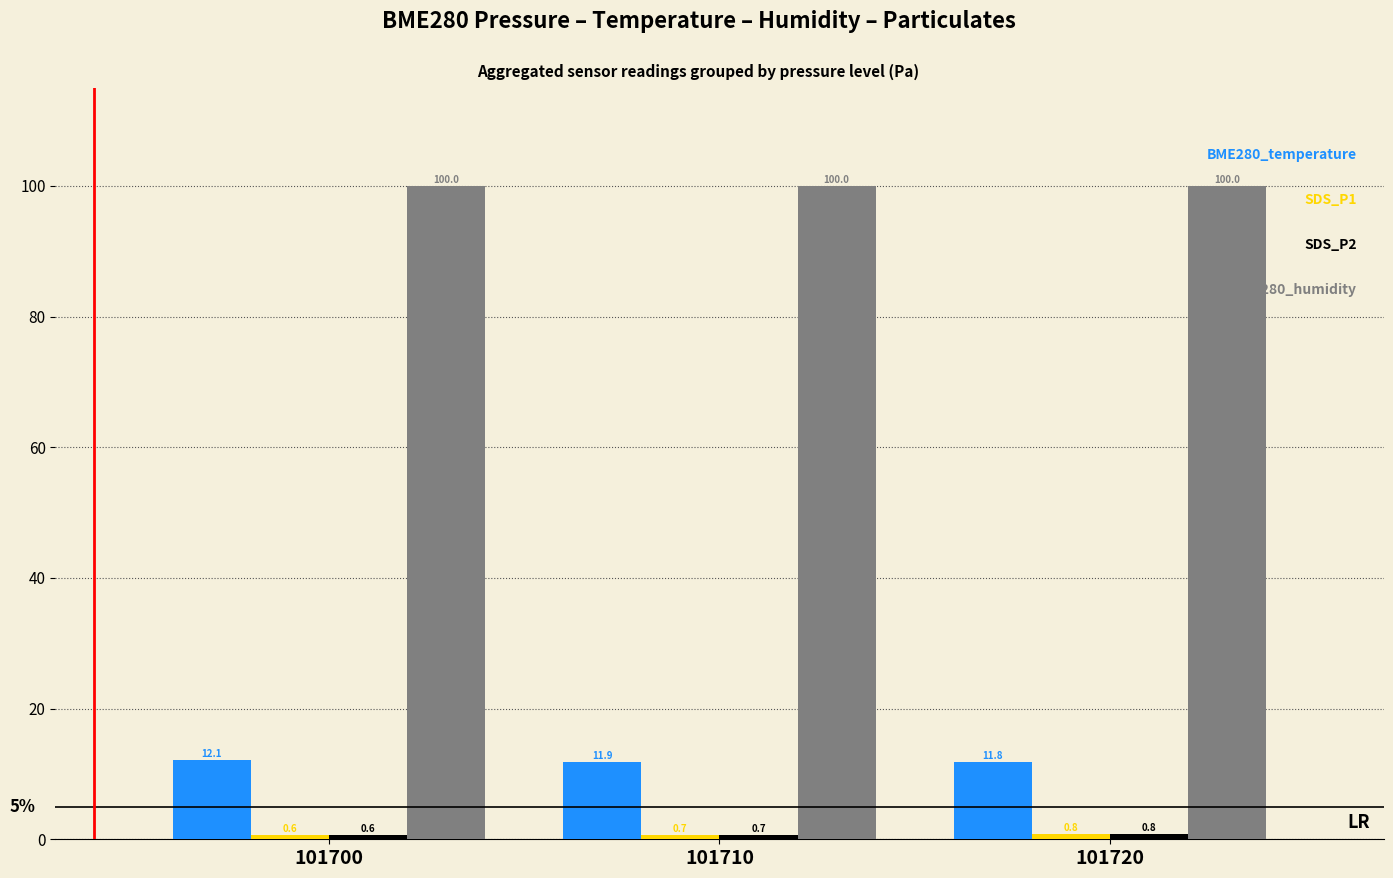

What is the total value across all series at 101700?

113.3